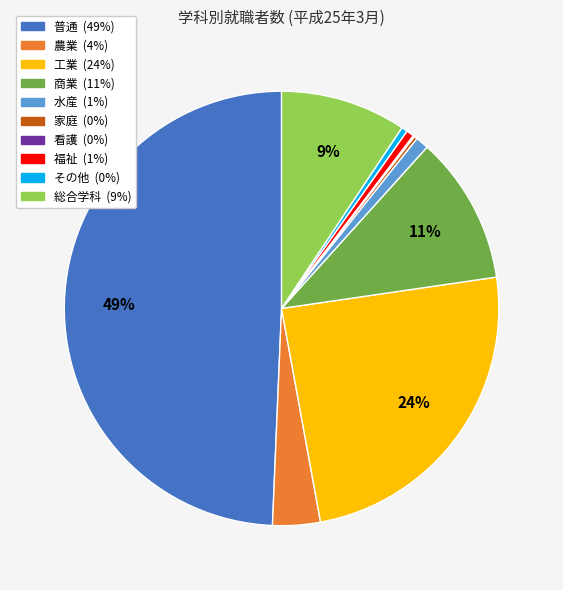

Which slice is the largest?

普通